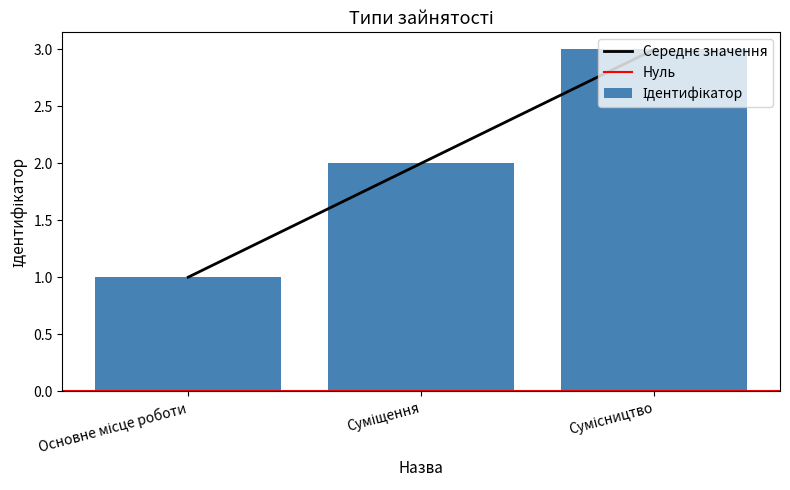

True or false: the data shows 3 at Сумісництво.

True